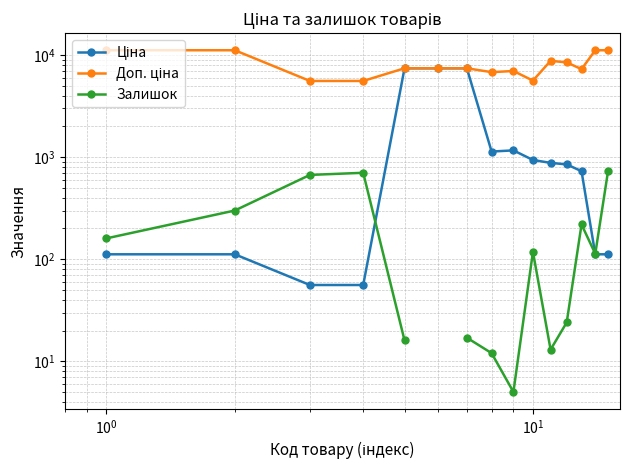

Does the chart have visible grid lines?

Yes